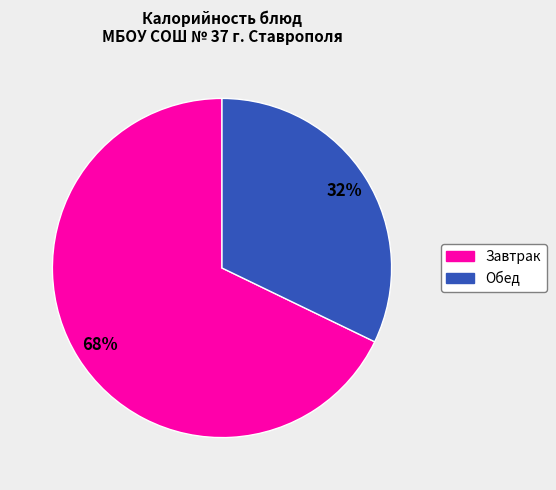

To the nearest percent, what is the difference between the largest and smallest slice percentages?

36%